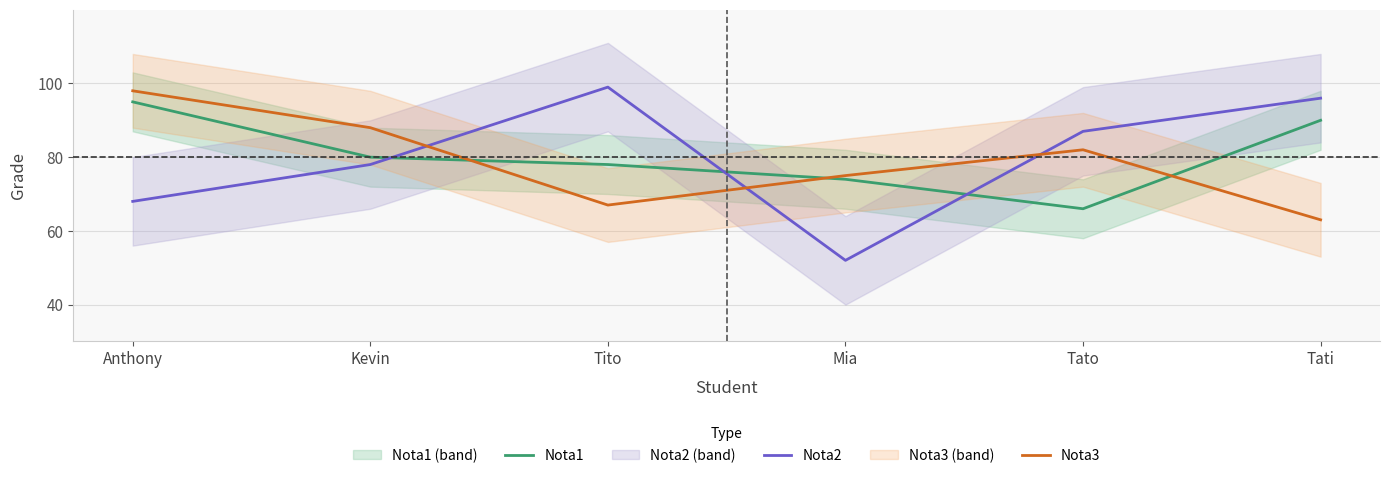

What is the sum of the Nota2 values at Anthony and Mia?

120